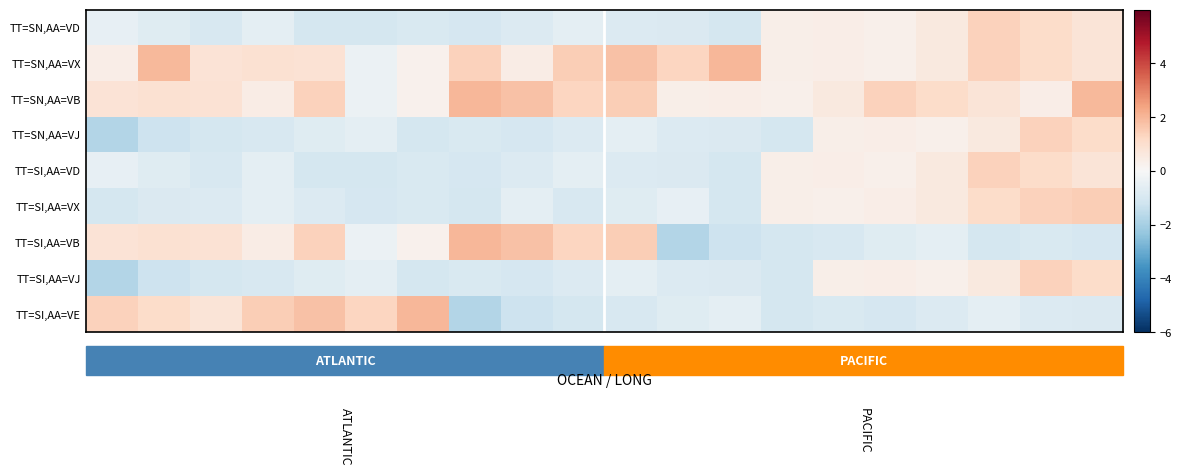

Which series has the largest range (max minus min)?

TT=SI,AA=VB